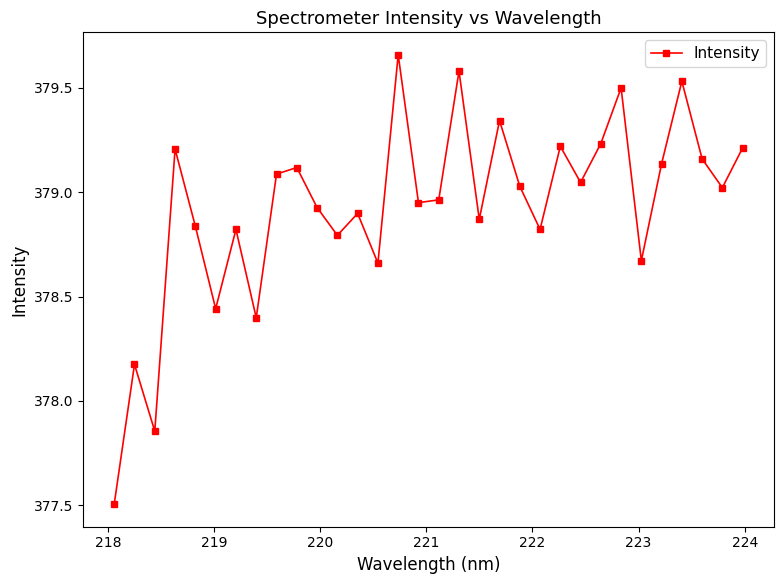

How many points are higher than both their immediate neighbors (excluding endpoints)?

11